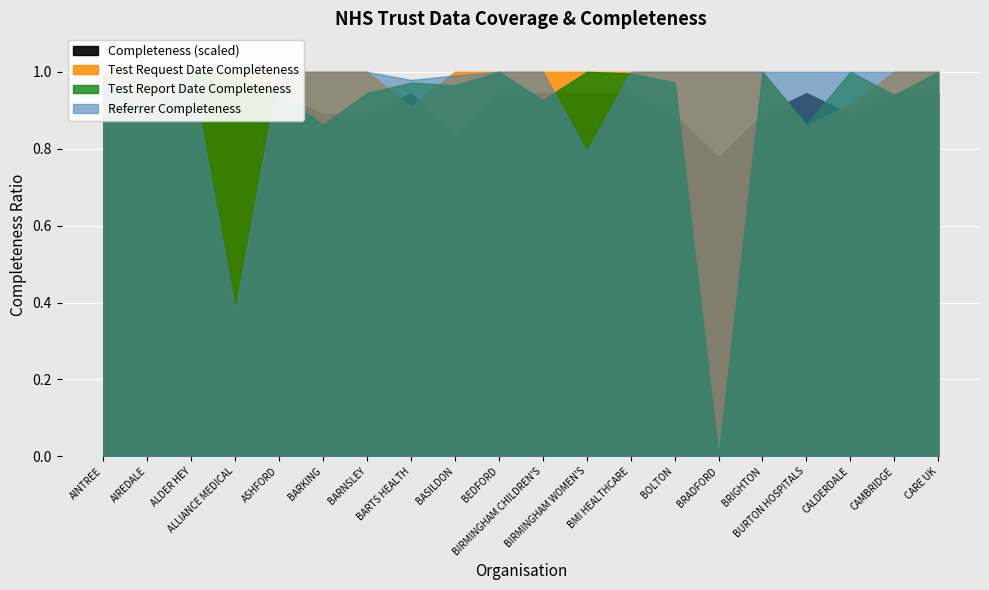

At which category does the chart reach its peak across all series?

AINTREE